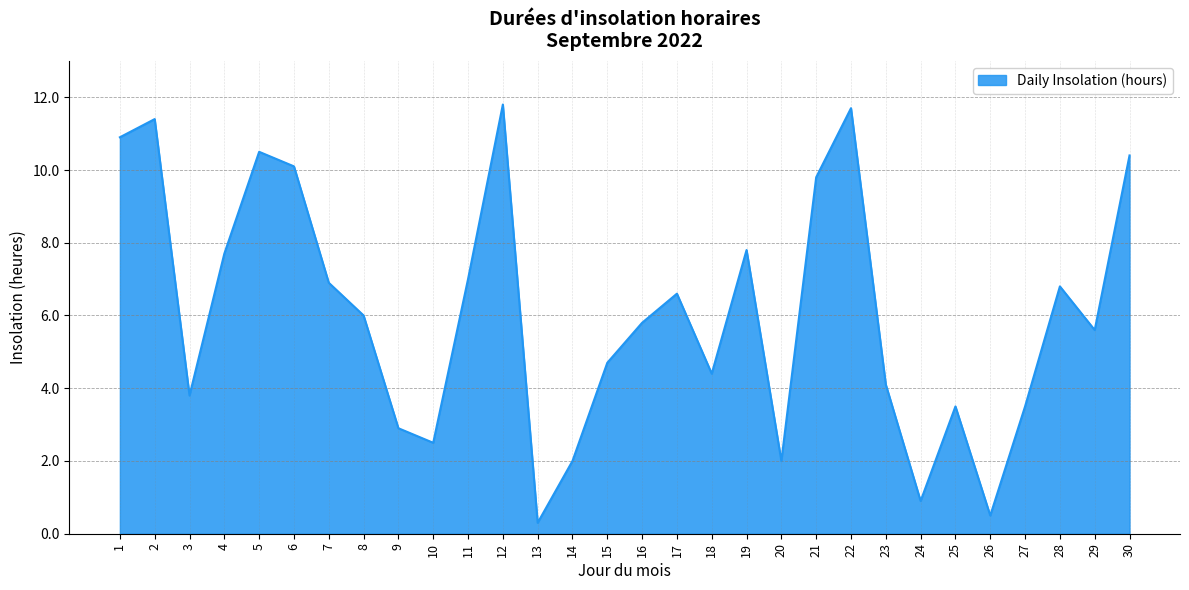

What is the difference between the values at 24 and 25?

2.6